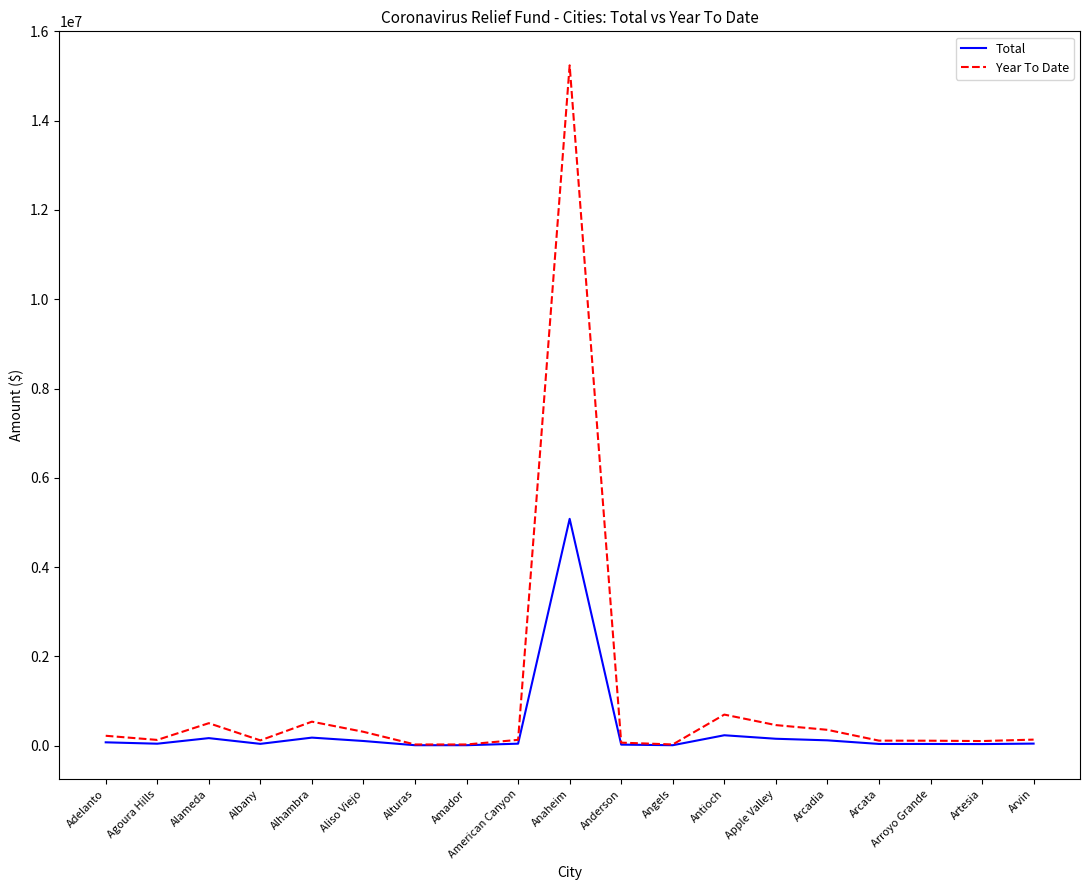

What position from the left is Arcata?

16